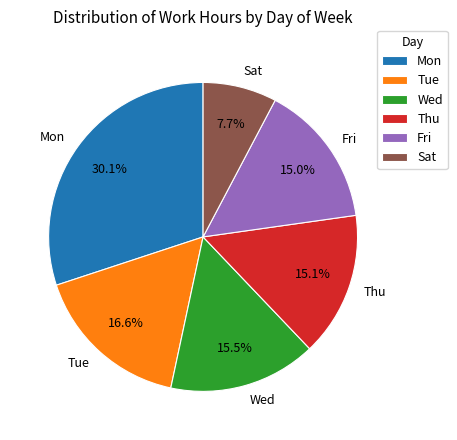

True or false: Sat accounts for 1% of the total.

False